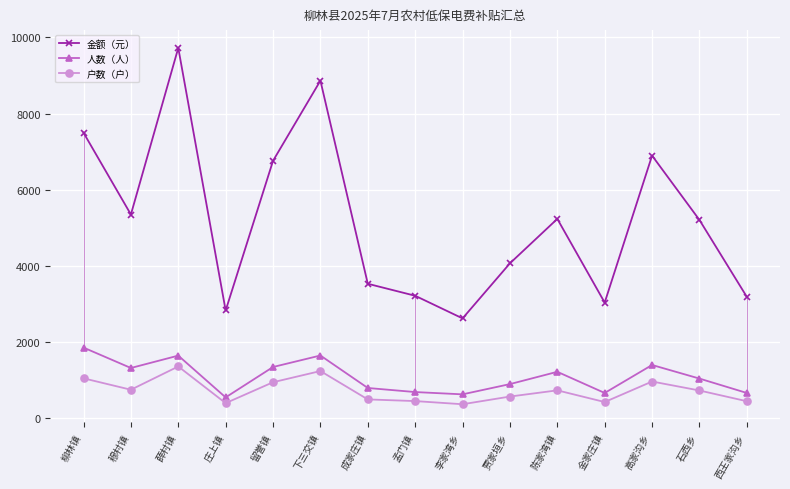

Which series has the largest total across all categories?

金额（元）